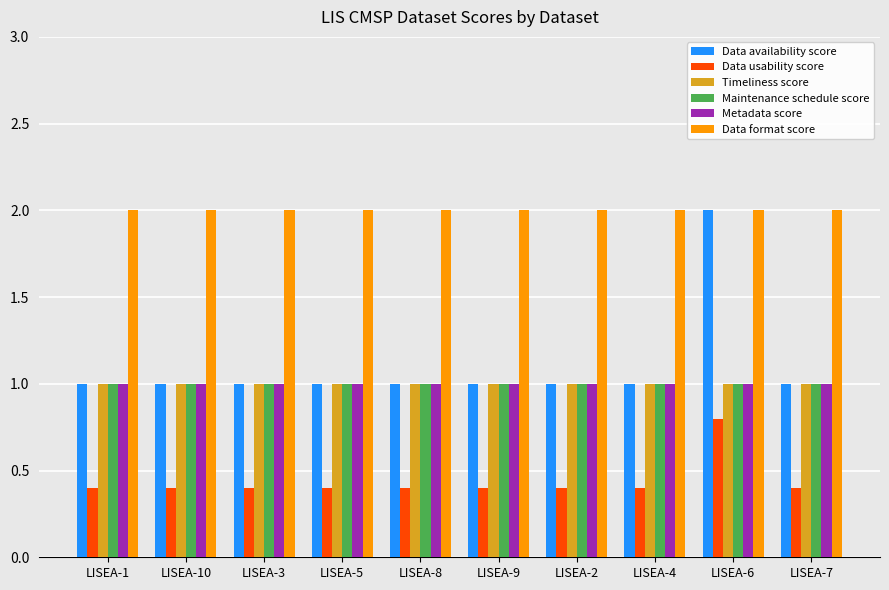

How many bars are there in total?

60